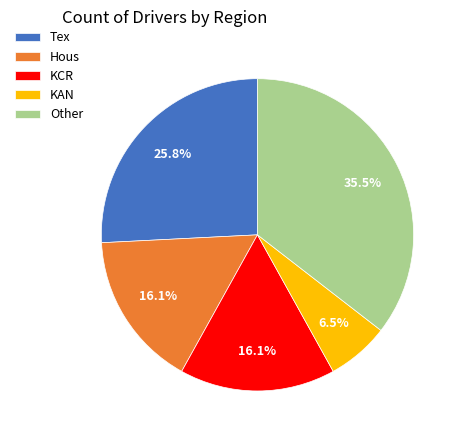

How many slices are in this pie chart?

5